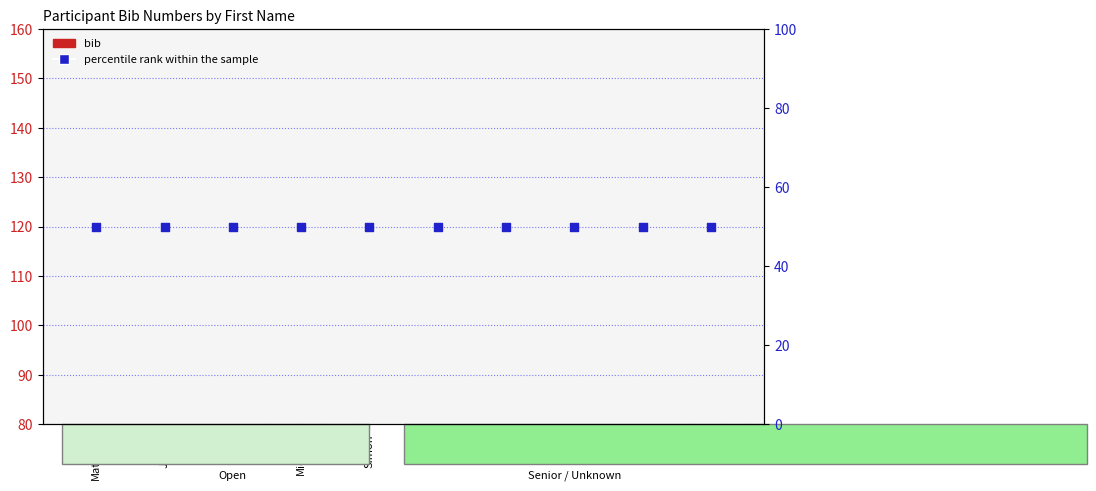

At how many categories does at least one series exceed 32?

10